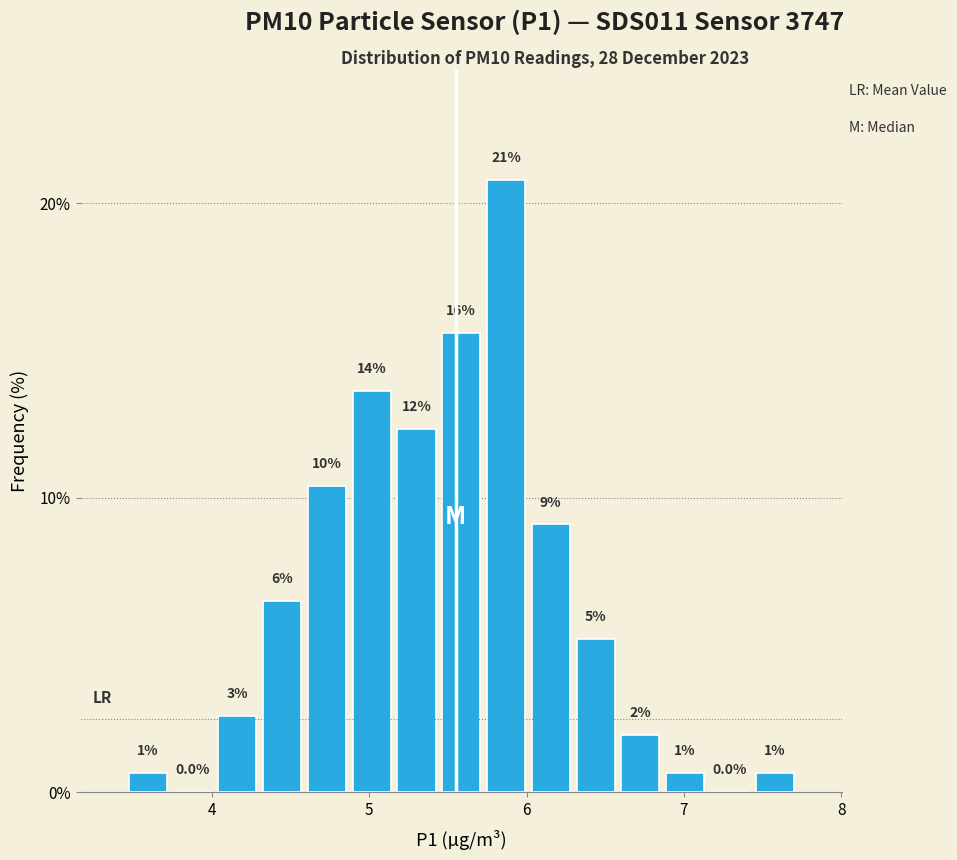

Around what value on the x-axis is the tallest bar? Give the approximate position of its centre, as read against the axis.

5.9